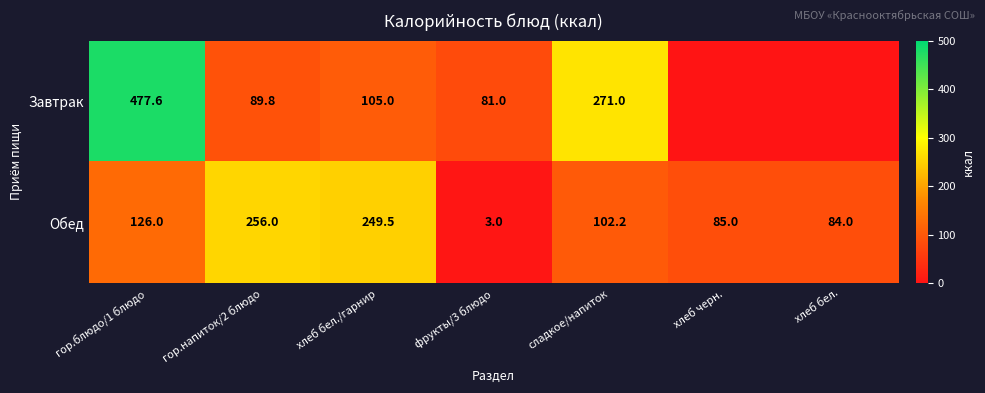

How many data points in Обед are above 102?

4